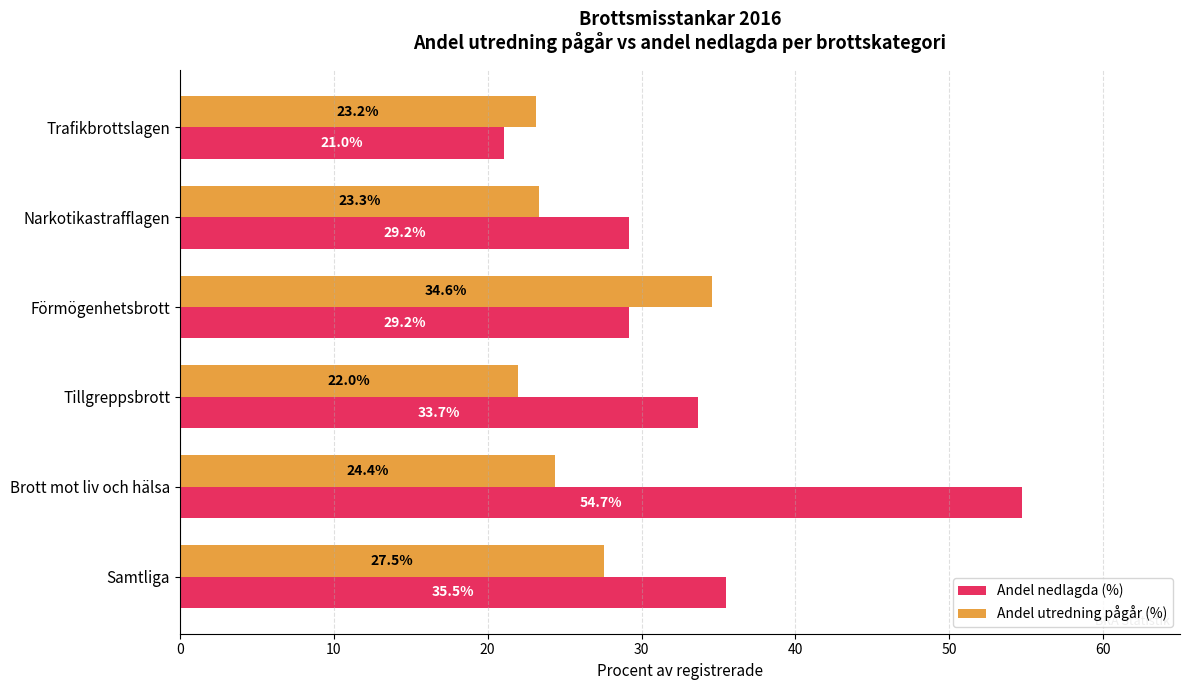

Which series has the widest spread of values?

Andel nedlagda (%)